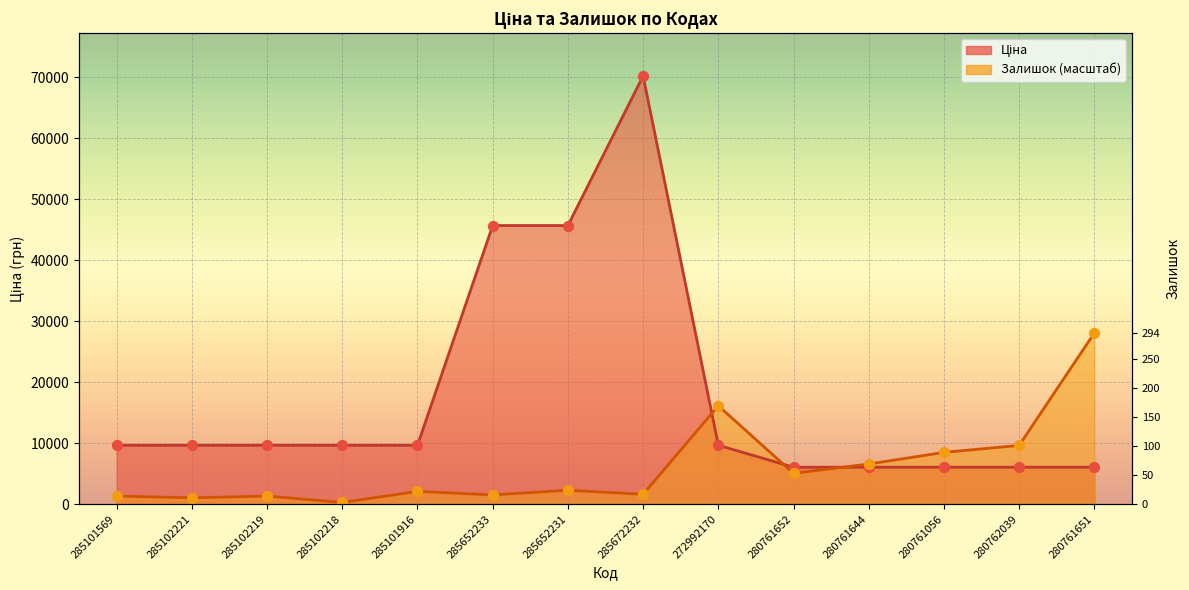

Which series contains the highest Y value?

Ціна